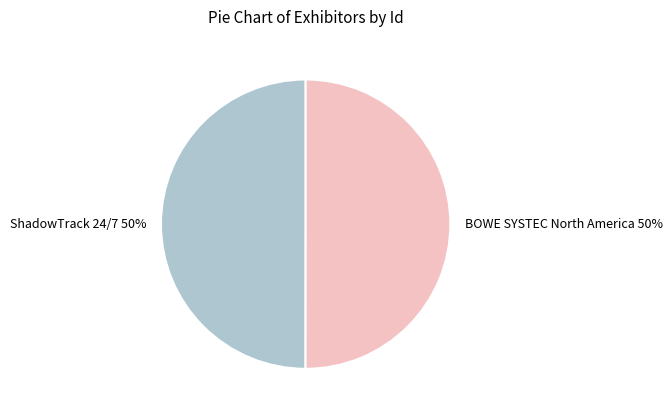

To the nearest percent, what percentage of the pie is ShadowTrack 24/7?

50%